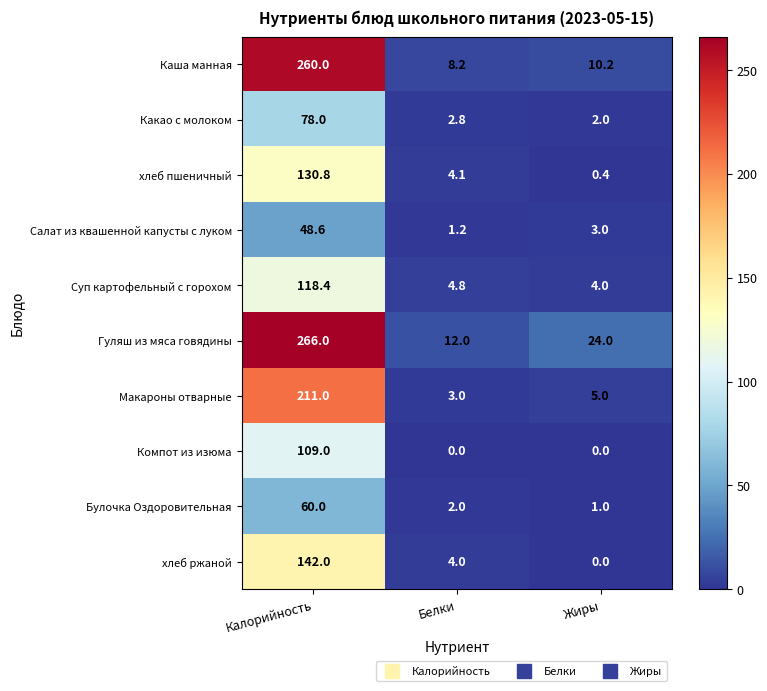

At which category is the sum across all series the highest?

Калорийность